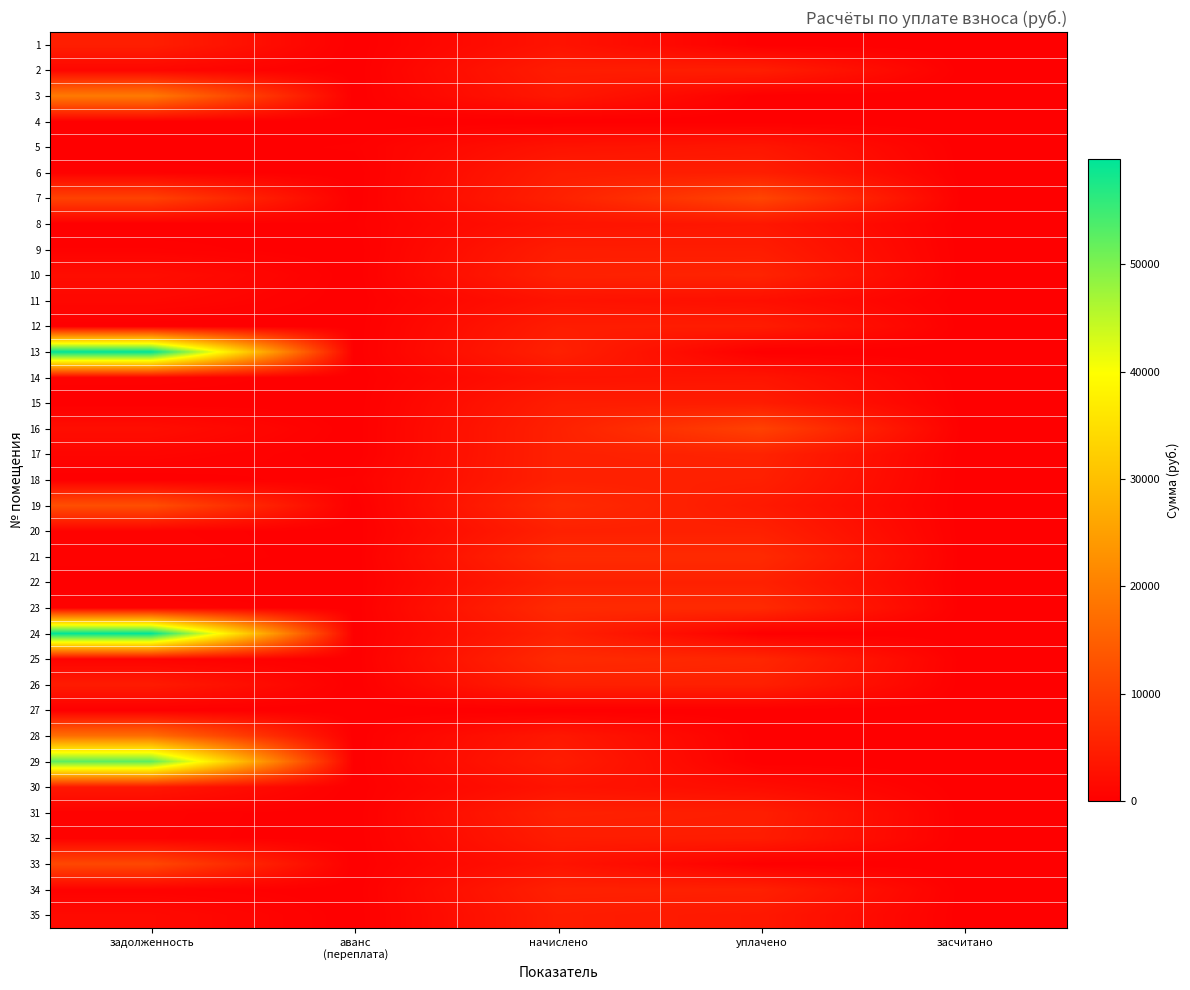

Which series has the largest range (max minus min)?

13